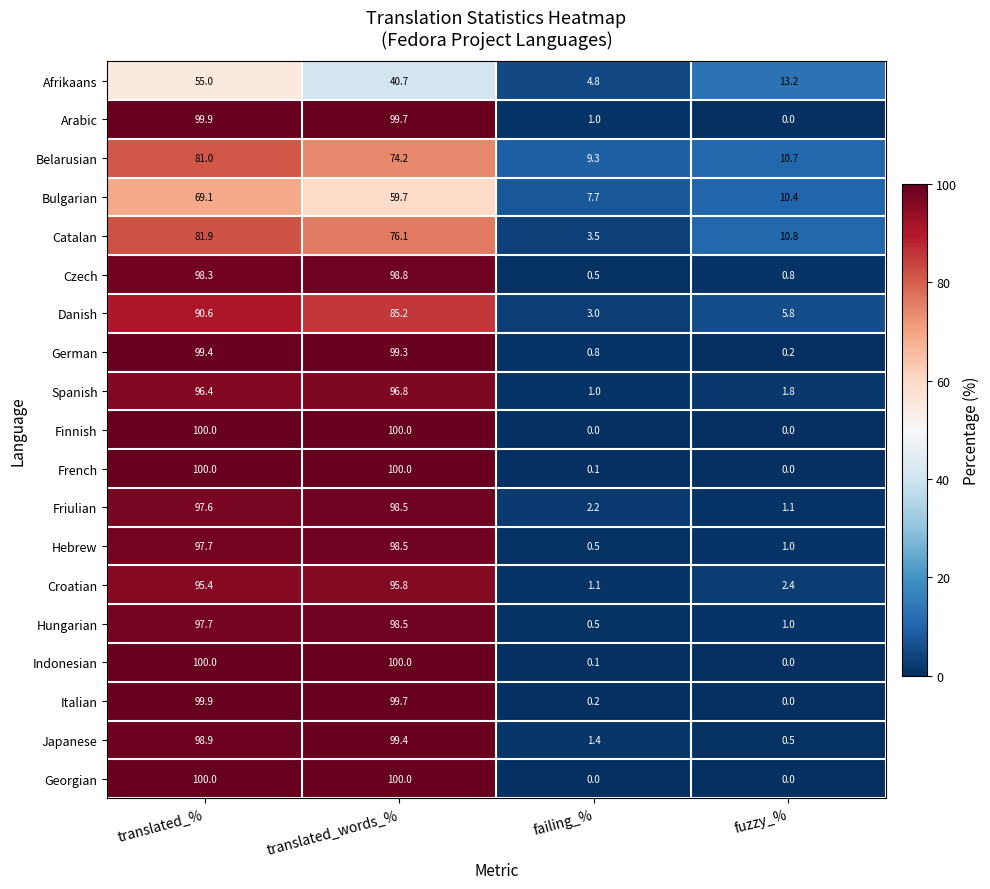

How many distinct data groups are displayed?

19